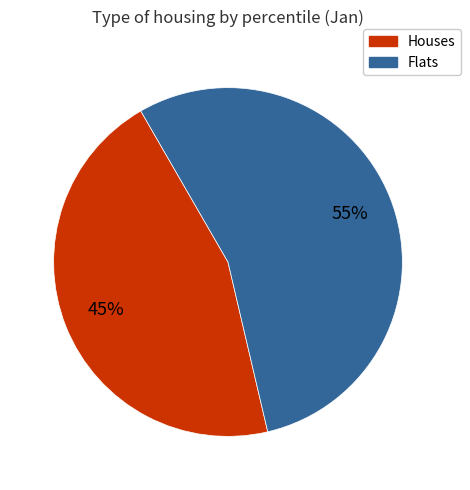

Is there any slice that represents more than half of the pie?

Yes